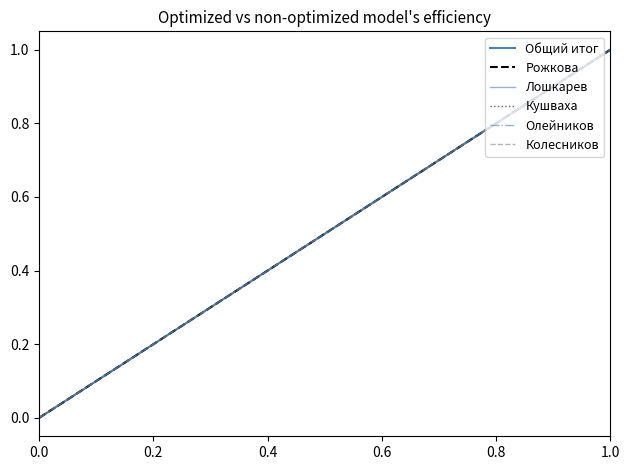

True or false: Рожкова and Кушваха cross at least once.

False